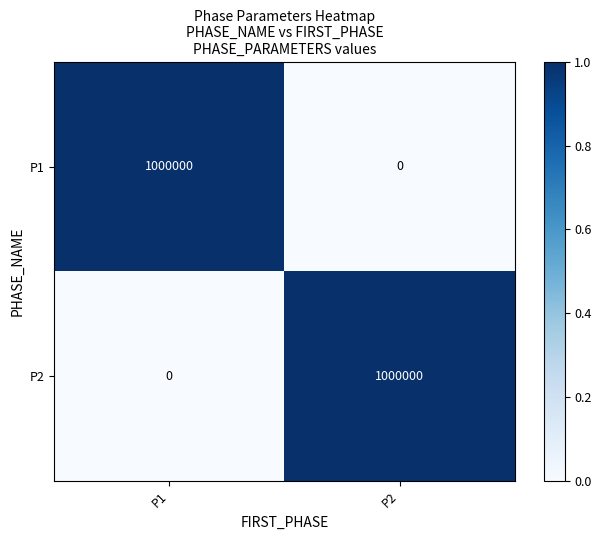

How many distinct data groups are displayed?

2